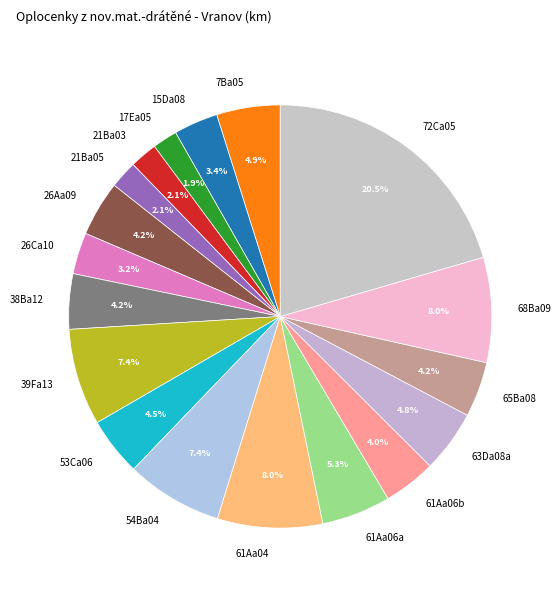

To the nearest percent, what is the difference between the 72Ca05 and 61Aa06b slice percentages?

16%